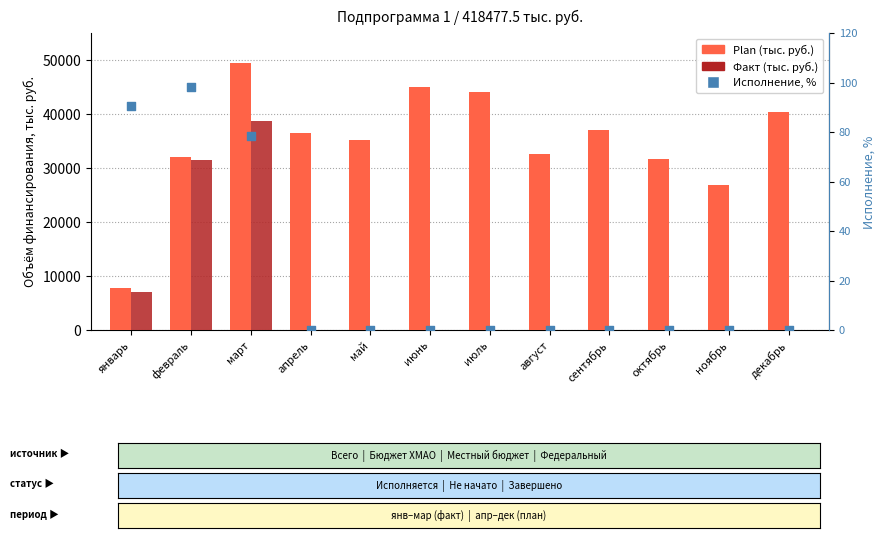

What is the total value across all series at ноябрь?

26768.2